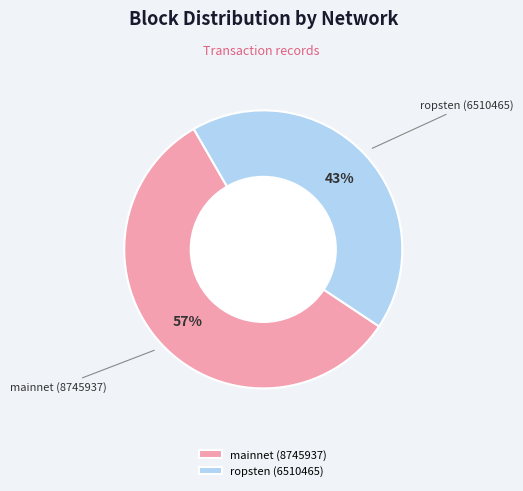

Combined, do ropsten (6510465) and mainnet (8745937) account for over 50%?

Yes